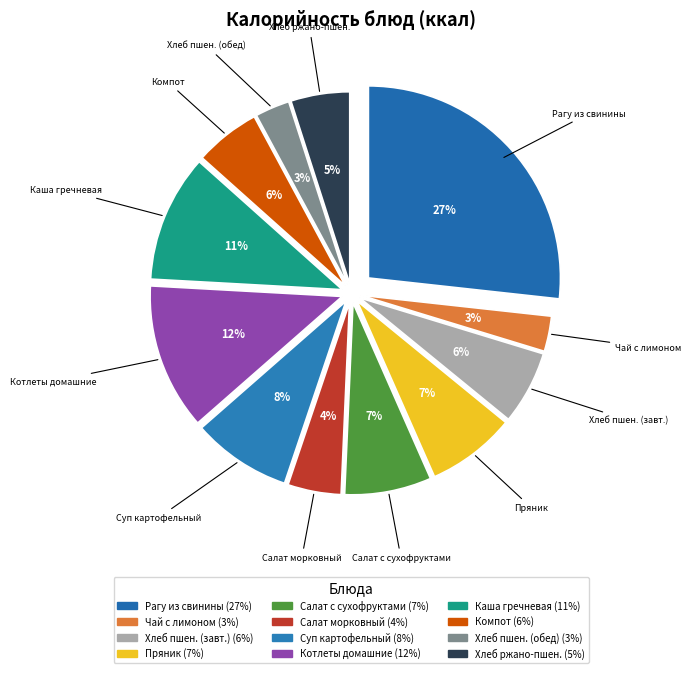

Is it true that Котлеты домашние с соусом томатным is 12% of the pie?

True